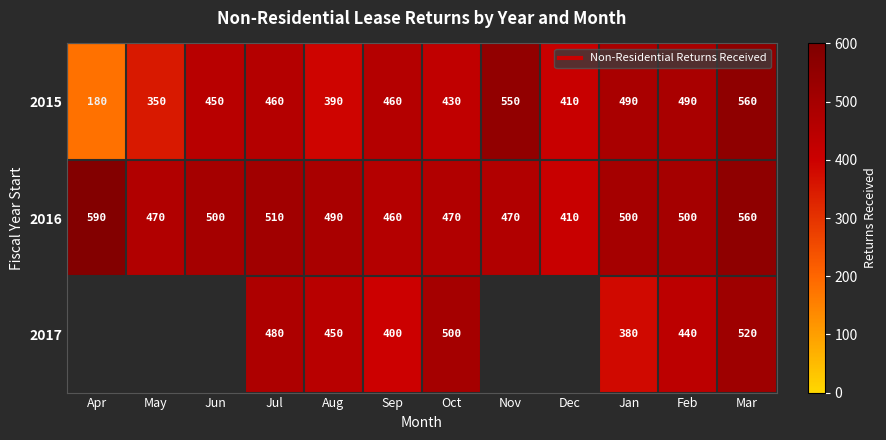

Between Aug and Feb, which is larger?

Feb